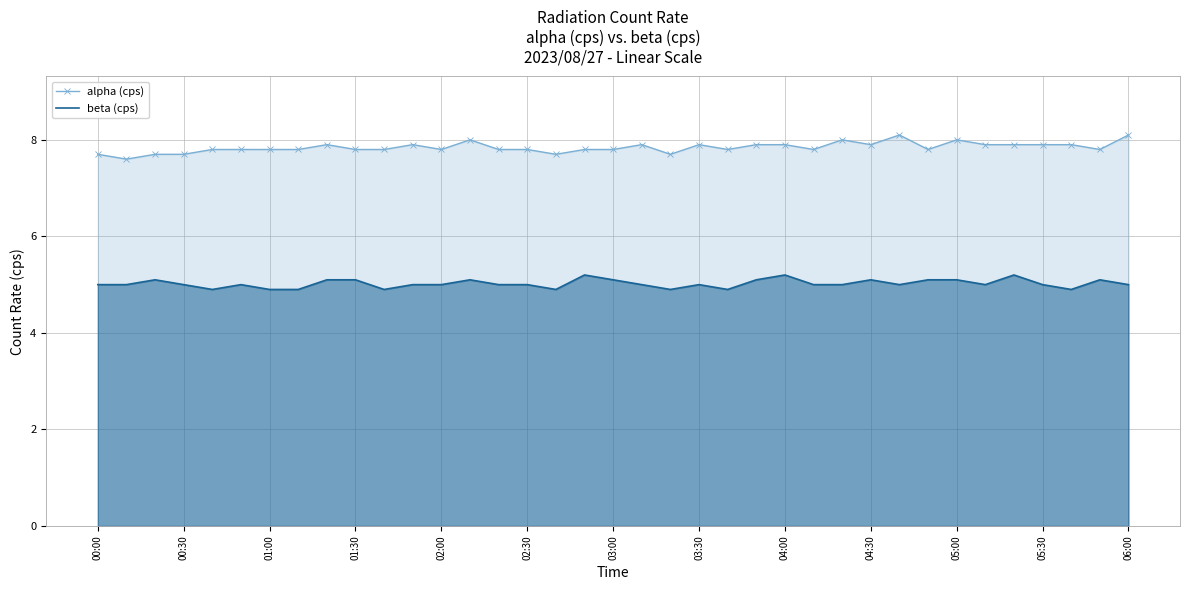

What is the average value of the beta (cps) series?

5.0